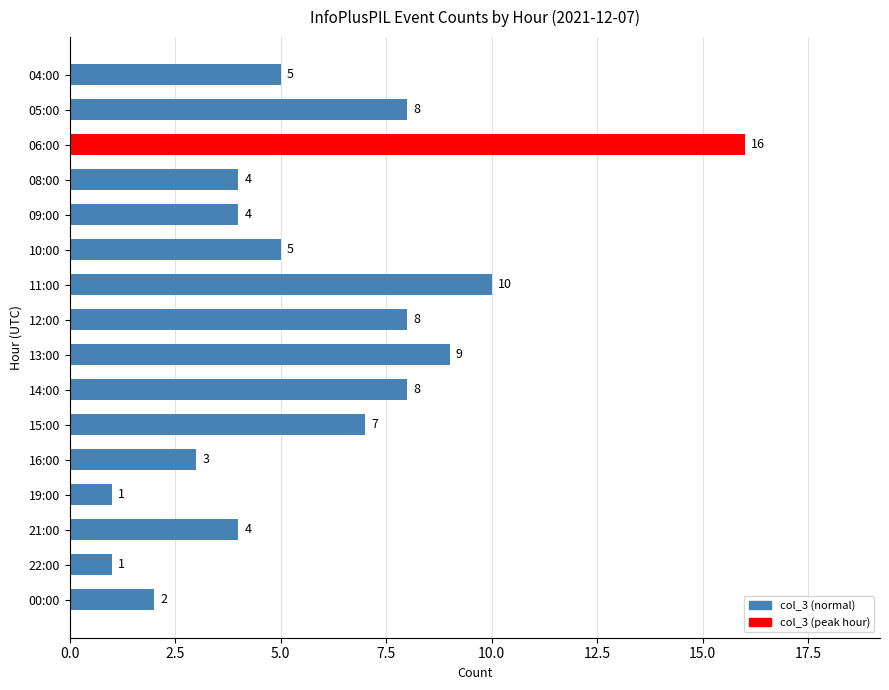

How many bars are there in total?

16